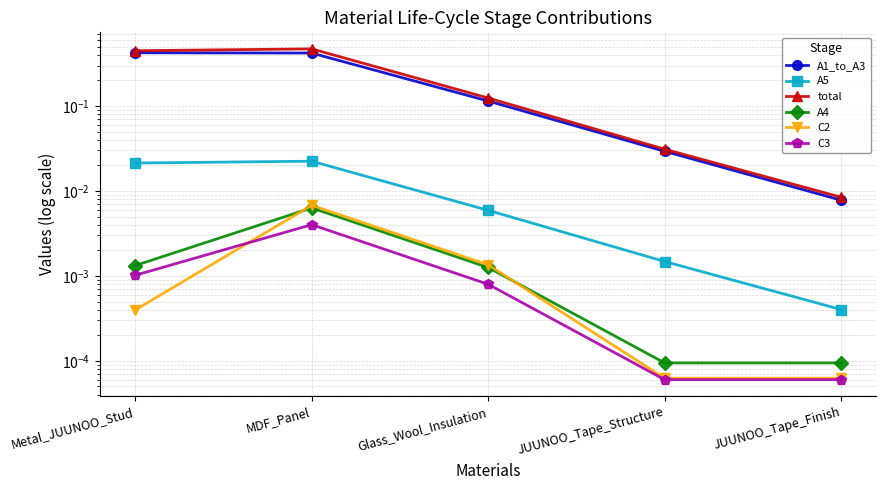

At which category is the sum across all series the highest?

MDF_Panel